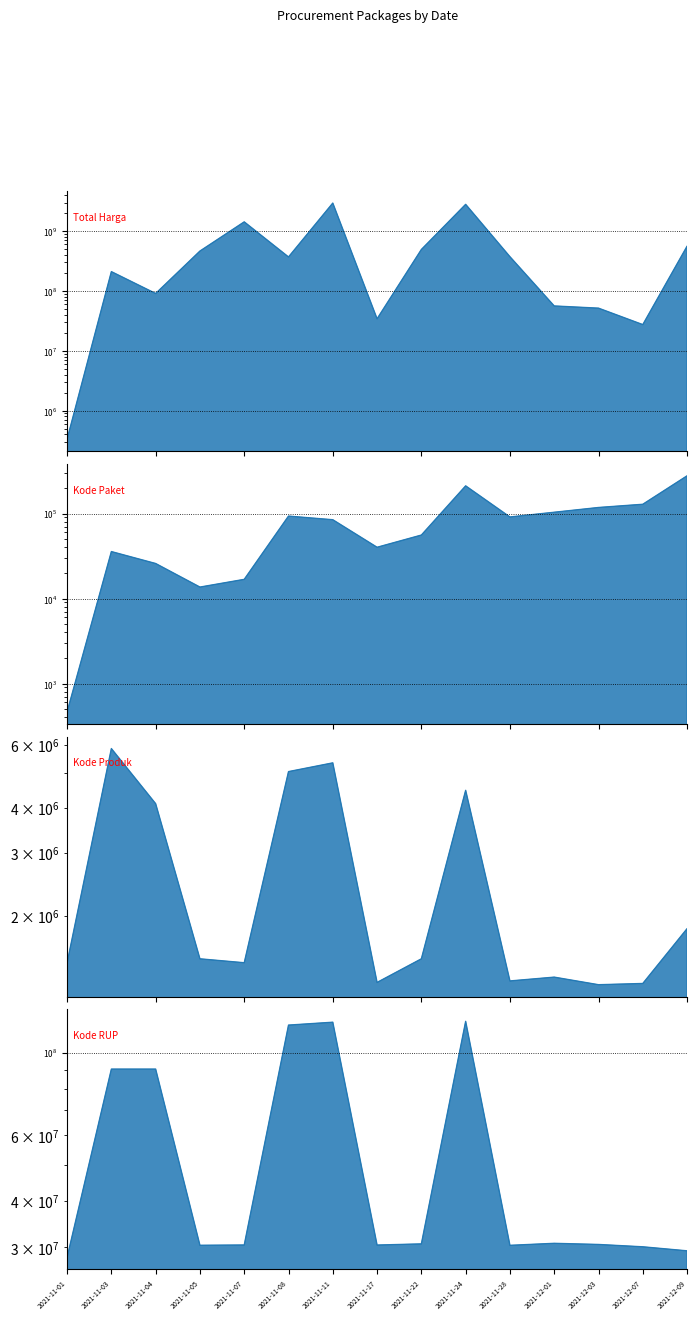

List the series in order of their peak value, highest first.

Total Harga, Kode RUP, Kode Produk, Kode Paket